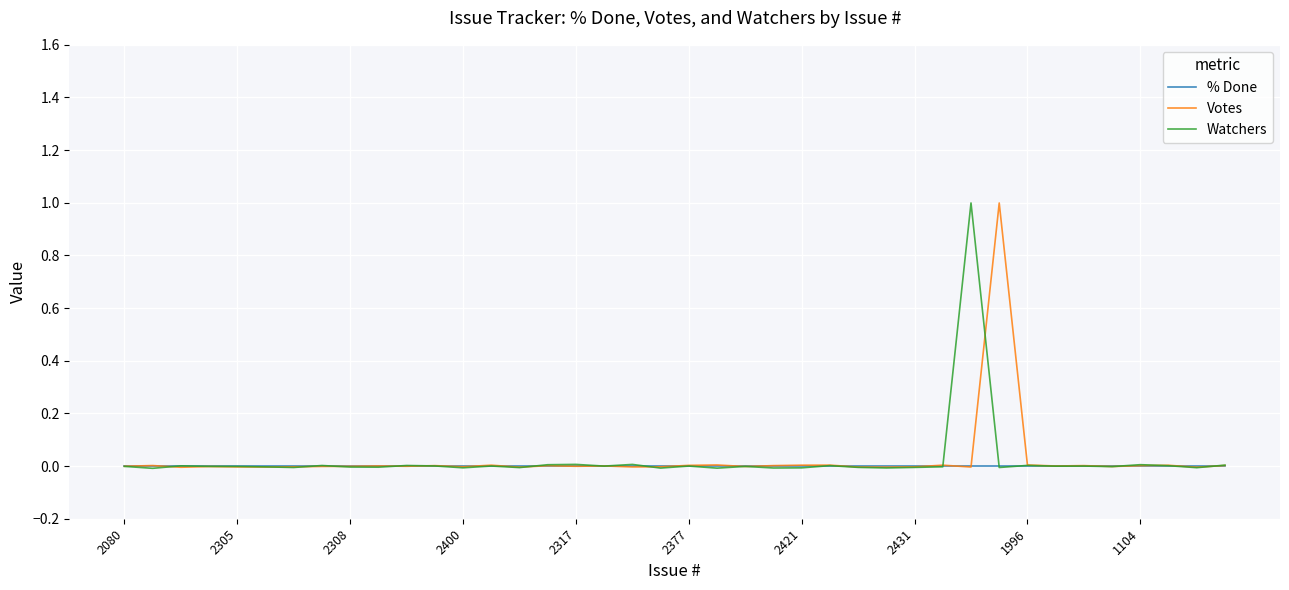

Reading right to left, list all the values displayed in this chart.

% Done: 0.0	0.0	0.0	0.0	0.0	0.0	0.0	0.0	0.0	0.0	0.0	0.0	0.0	0.0	0.0	0.0	0.0	0.0	0.0	0.0	0.0	0.0	0.0	0.0	0.0	0.0	0.0	0.0	0.0	0.0	0.0	0.0	0.0	0.0	0.0	0.0	0.0	0.0	0.0	0.0
Votes: 0.0	-0.0	0.0	0.0	-0.0	0.0	0.0	0.0	1.0	-0.0	0.0	-0.0	-0.0	-0.0	0.0	0.0	0.0	-0.0	0.0	0.0	-0.0	-0.0	0.0	-0.0	0.0	-0.0	0.0	-0.0	0.0	-0.0	0.0	-0.0	-0.0	-0.0	-0.0	-0.0	-0.0	-0.0	0.0	-0.0
Watchers: 0.0	-0.0	0.0	0.0	-0.0	0.0	-0.0	0.0	-0.0	1.0	-0.0	-0.0	-0.0	-0.0	0.0	-0.0	-0.0	-0.0	-0.0	0.0	-0.0	0.0	-0.0	0.0	0.0	-0.0	0.0	-0.0	0.0	0.0	-0.0	-0.0	0.0	-0.0	-0.0	-0.0	-0.0	0.0	-0.0	-0.0